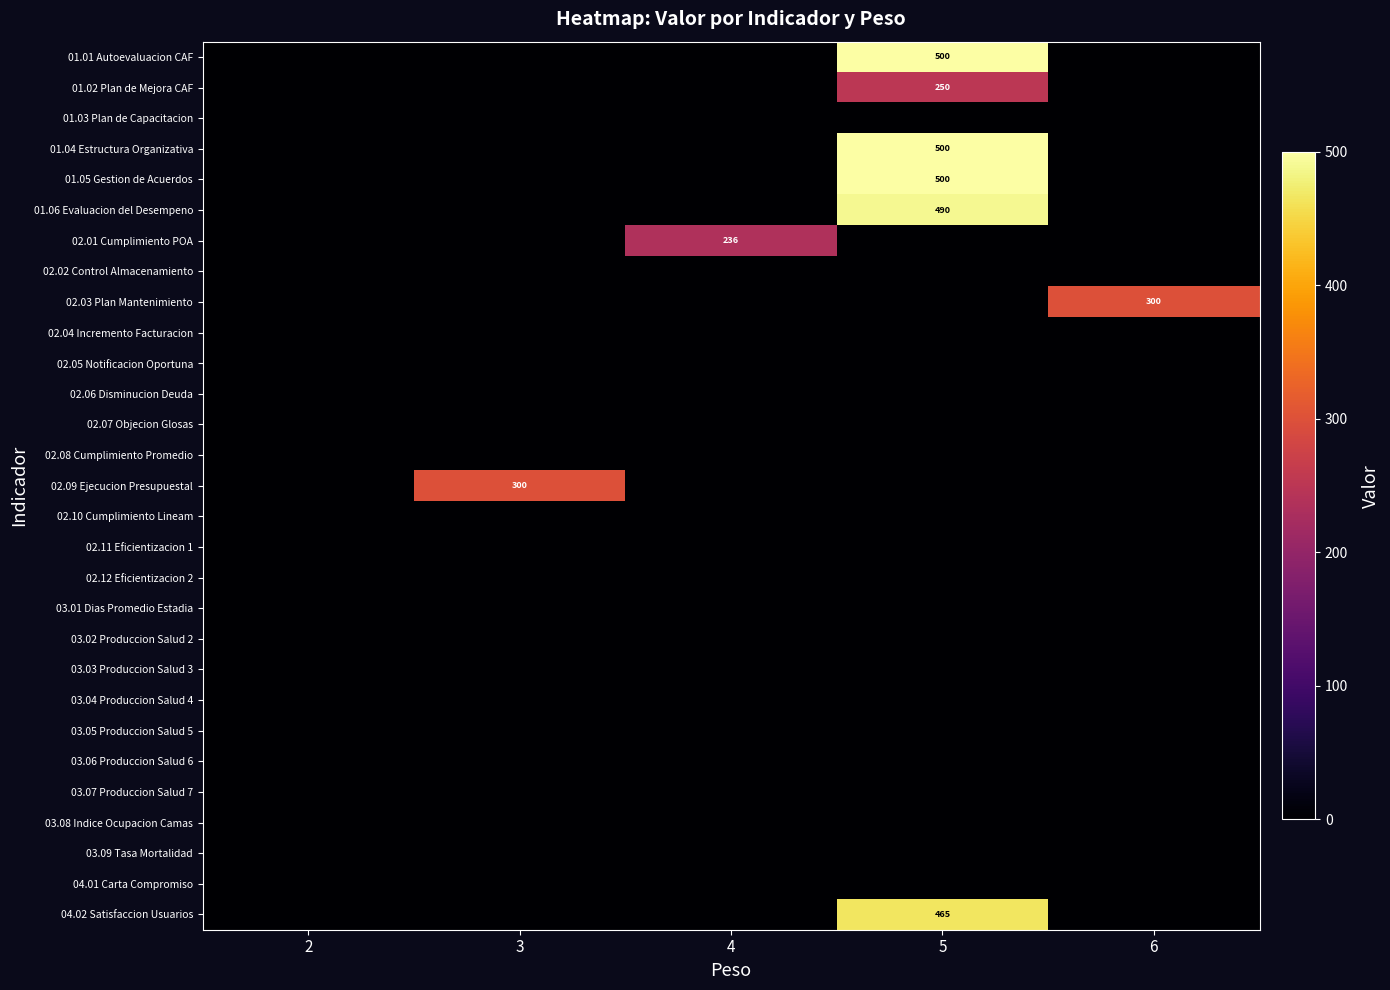

At how many categories does at least one series exceed 403?

1